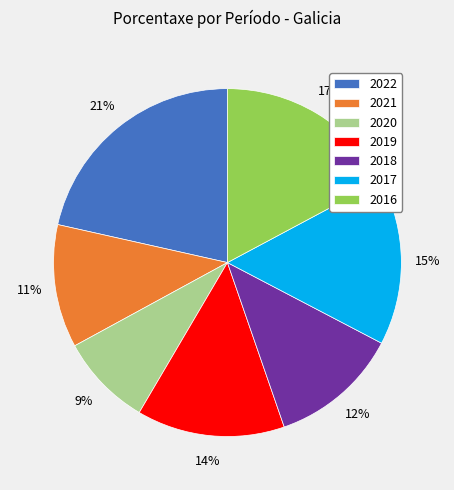

Approximately how many times larger is the value at 2020 compared to 2016?

0.5